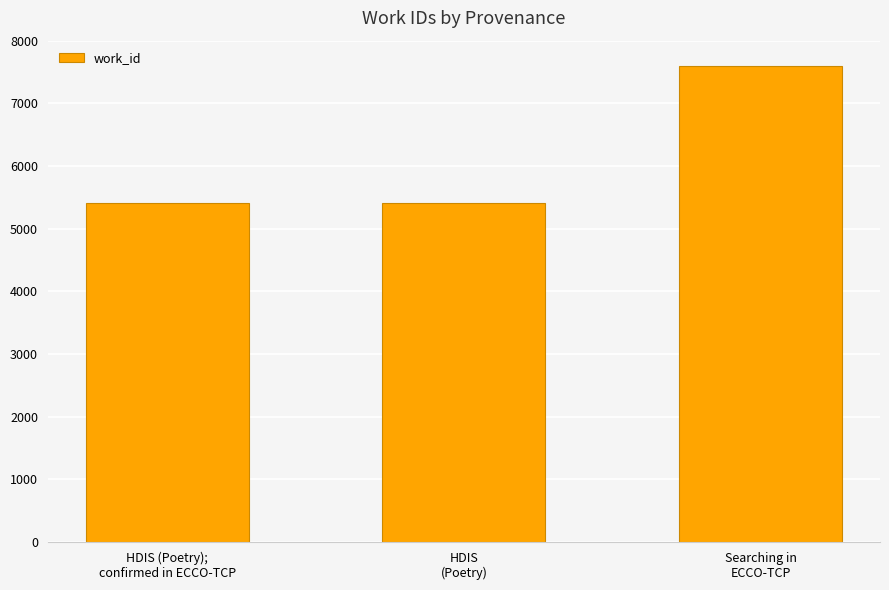

How many distinct data groups are displayed?

1